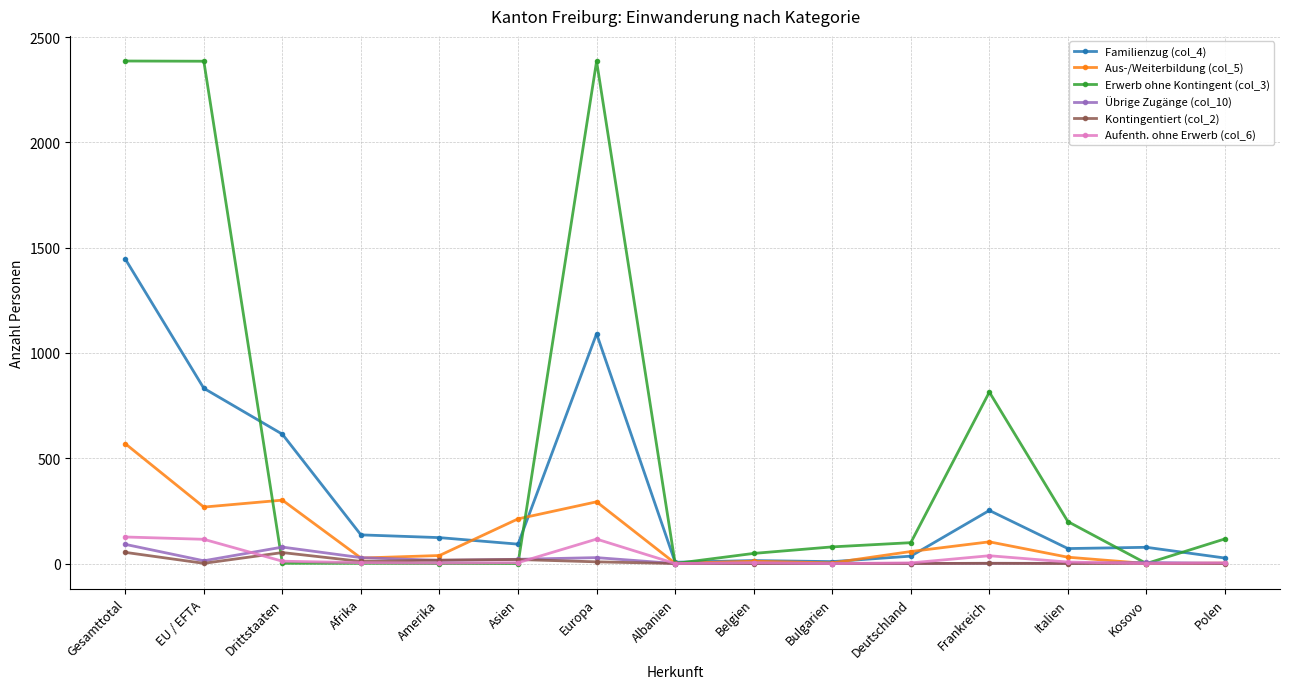

How many distinct data groups are displayed?

6